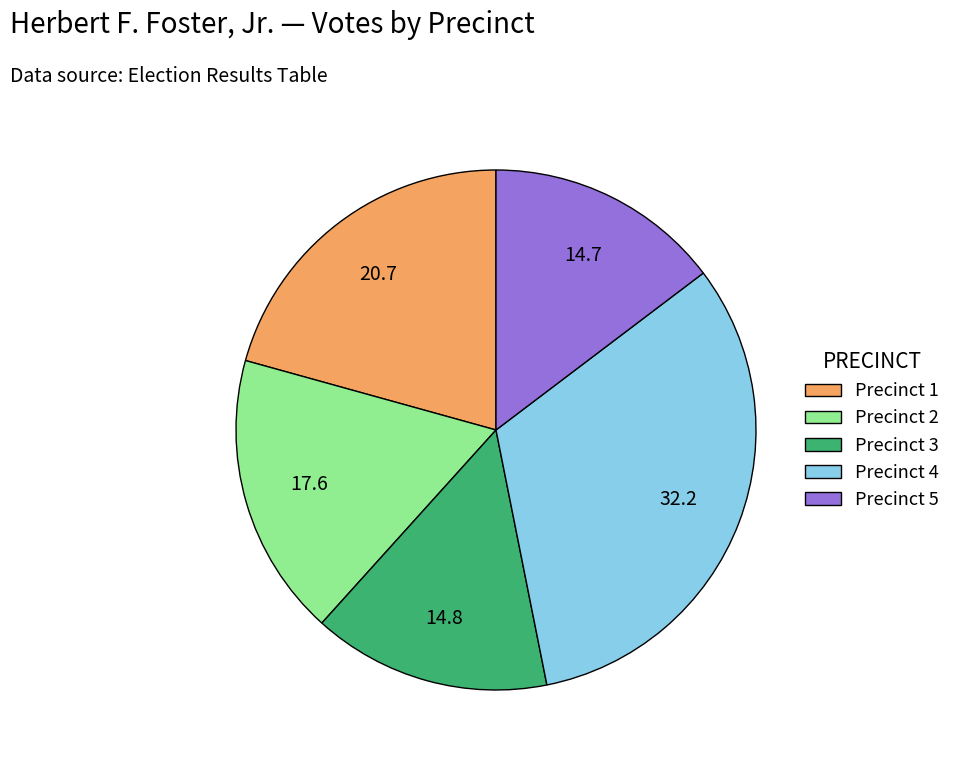

Which category has the biggest portion of the pie?

Precinct 4